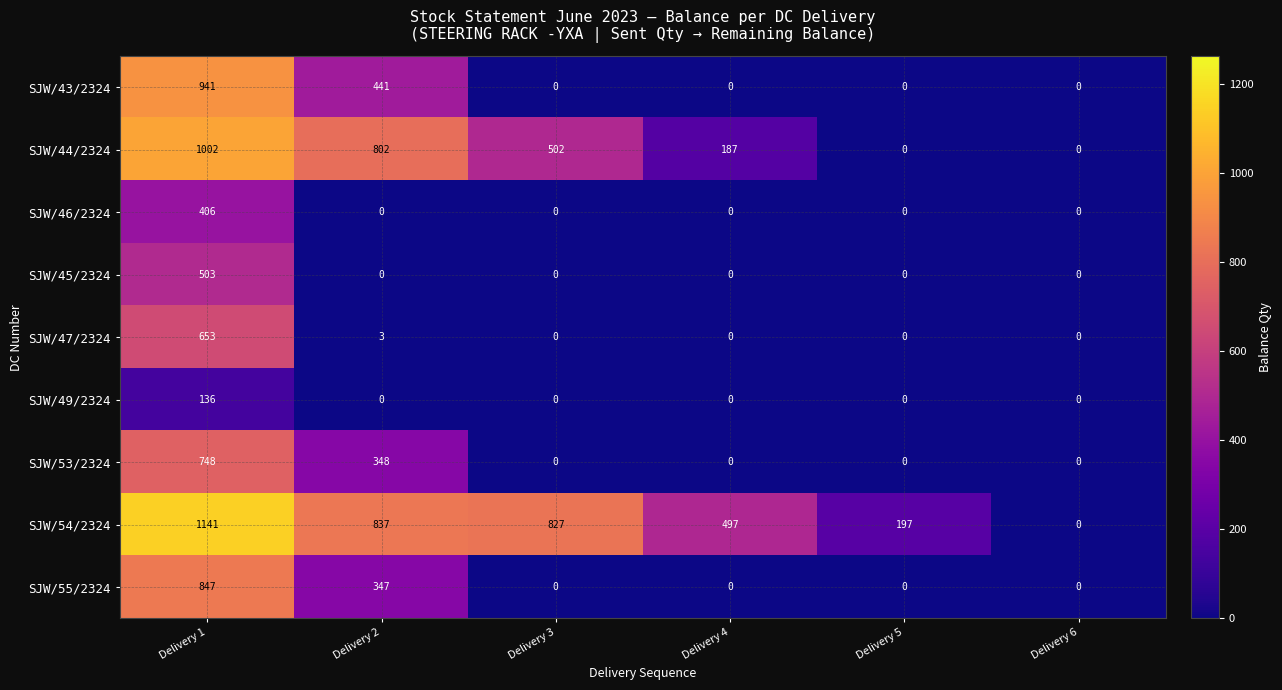

How many distinct data groups are displayed?

9